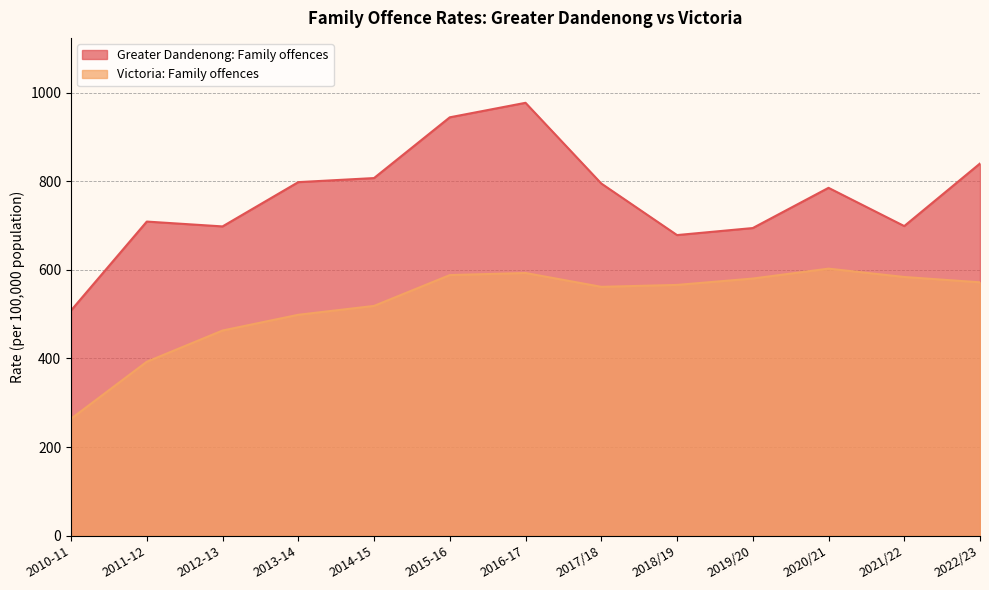

True or false: Victoria: Family offences has a value of 580.4 at 2019/20.

True